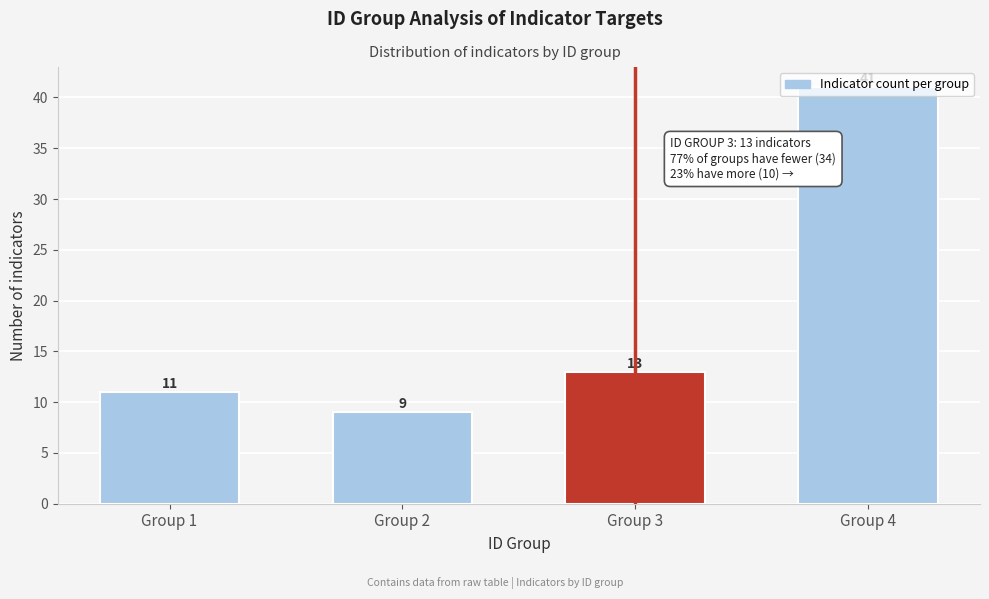

List the labels in order of value, smallest first.

Group 2, Group 1, Group 3, Group 4